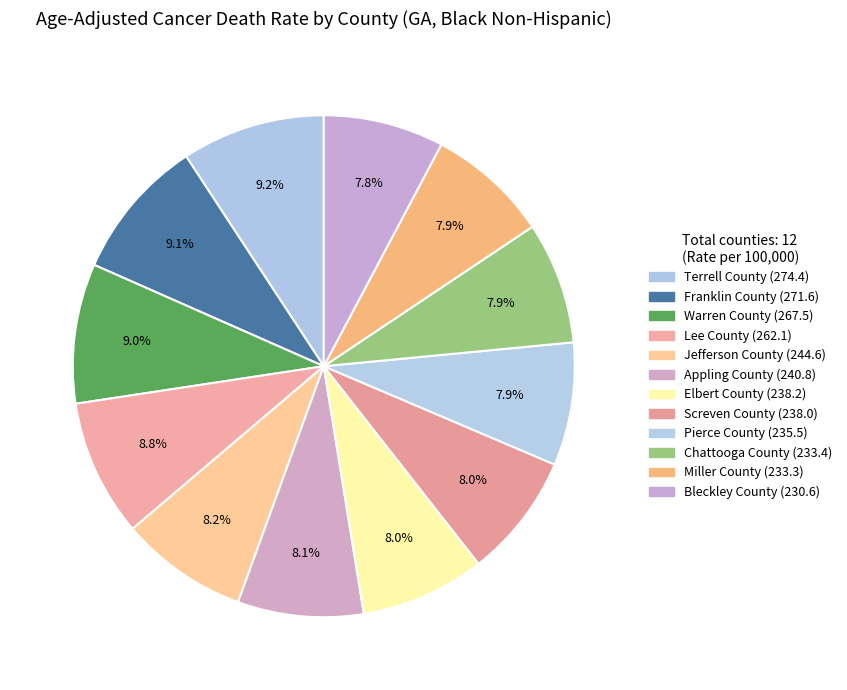

Approximately how many times larger is the value at Terrell County compared to Screven County?

1.2